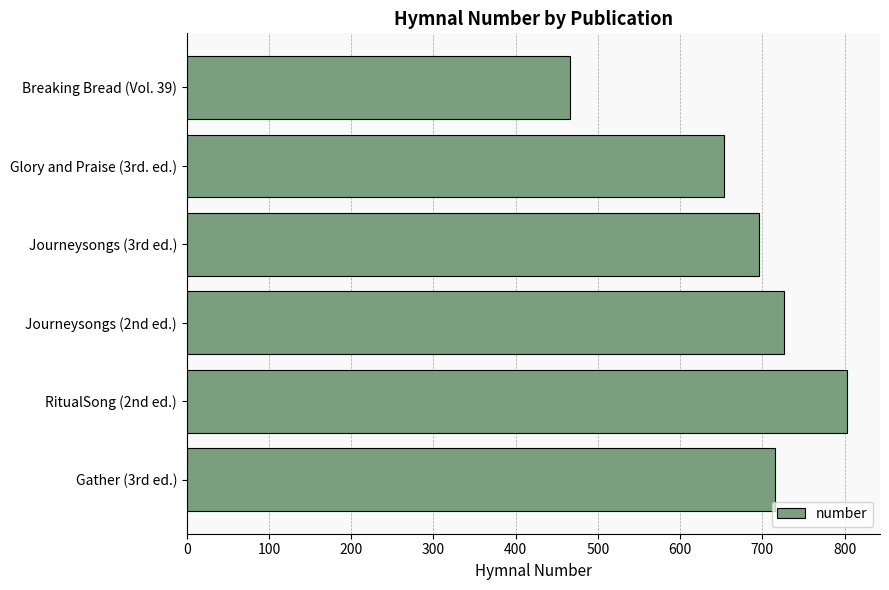

What is the minimum value shown in the chart?

466